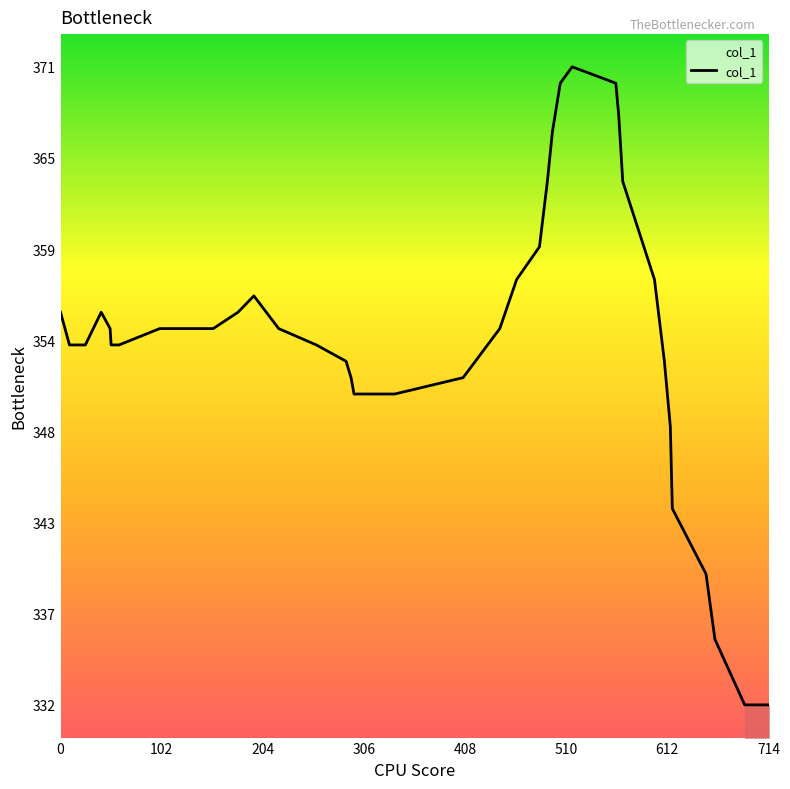

Is this an area chart (filled region under the line)?

Yes